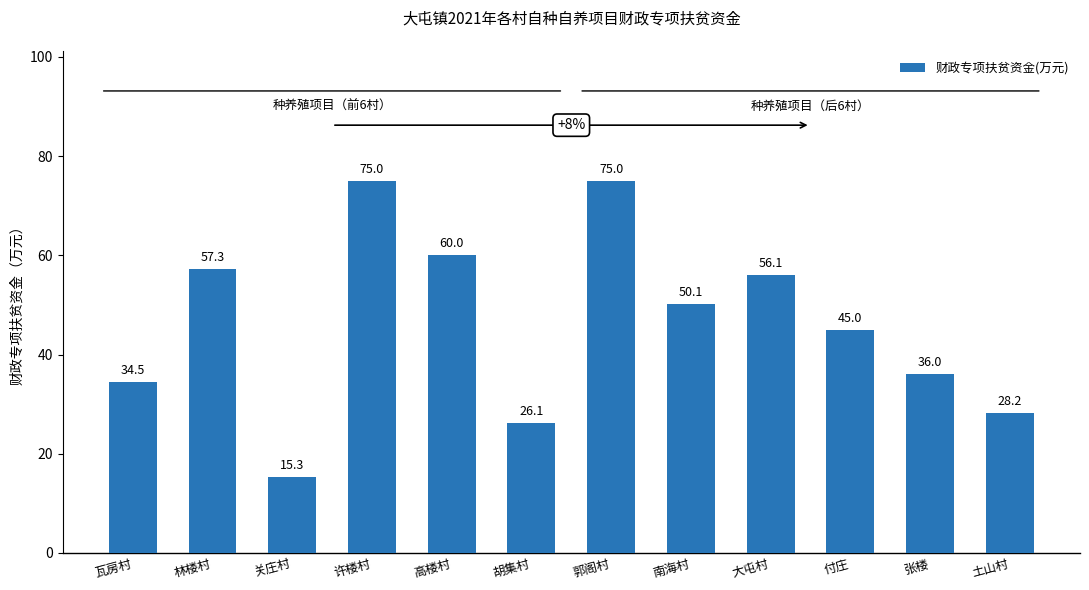

What is the sum of all values?

558.6